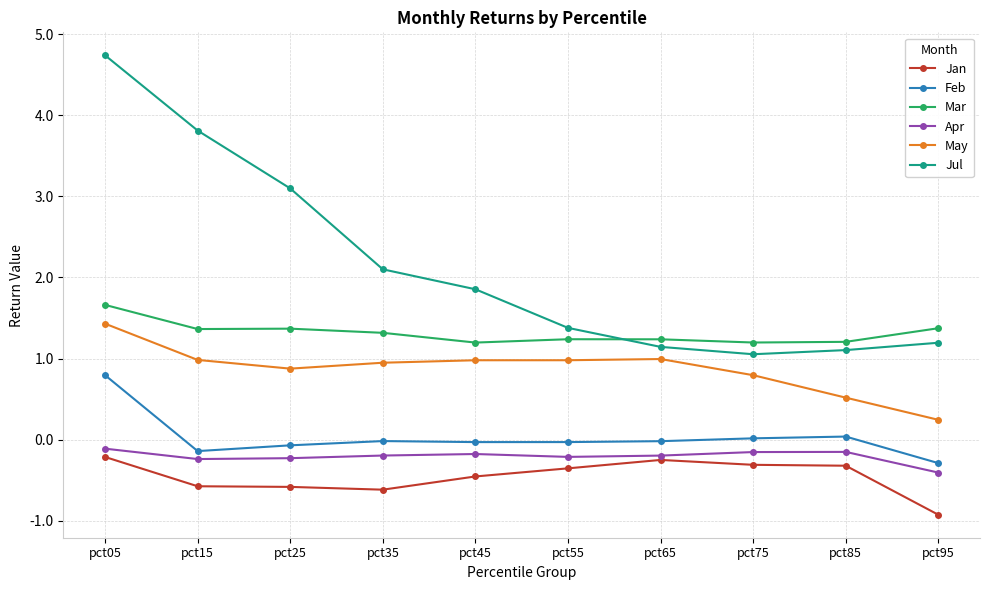

Which series changed the most between pct25 and pct75?

Jul